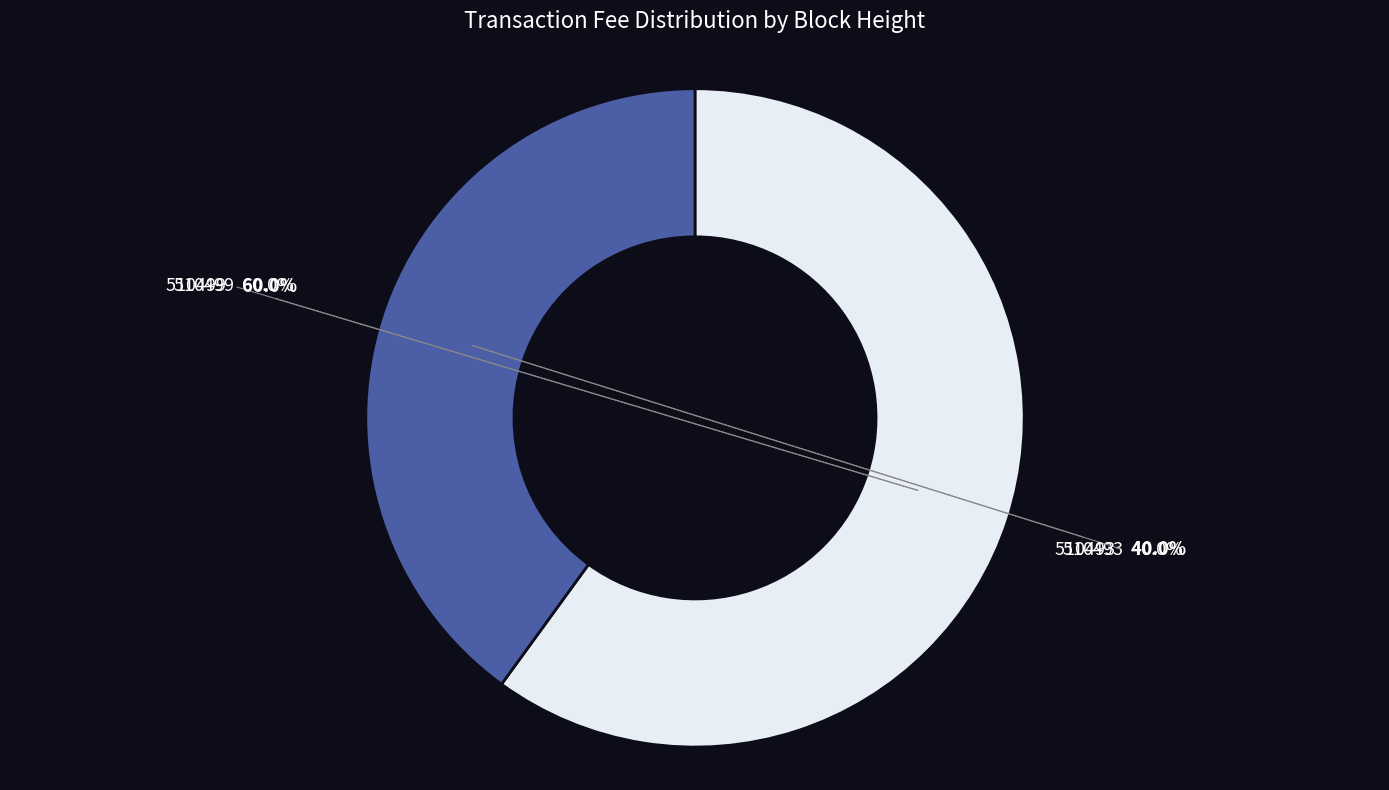

Is there any slice that represents more than half of the pie?

Yes